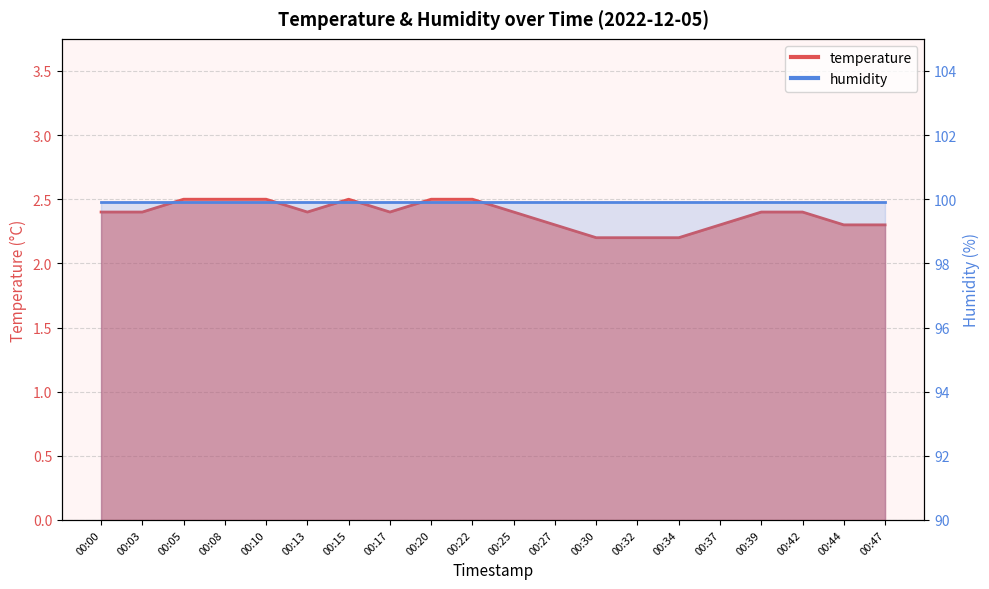

Reading right to left, what are all the values shown in this chart?

00:47=2.3	00:44=2.3	00:42=2.4	00:39=2.4	00:37=2.3	00:34=2.2	00:32=2.2	00:30=2.2	00:27=2.3	00:25=2.4	00:22=2.5	00:20=2.5	00:17=2.4	00:15=2.5	00:13=2.4	00:10=2.5	00:08=2.5	00:05=2.5	00:03=2.4	00:00=2.4